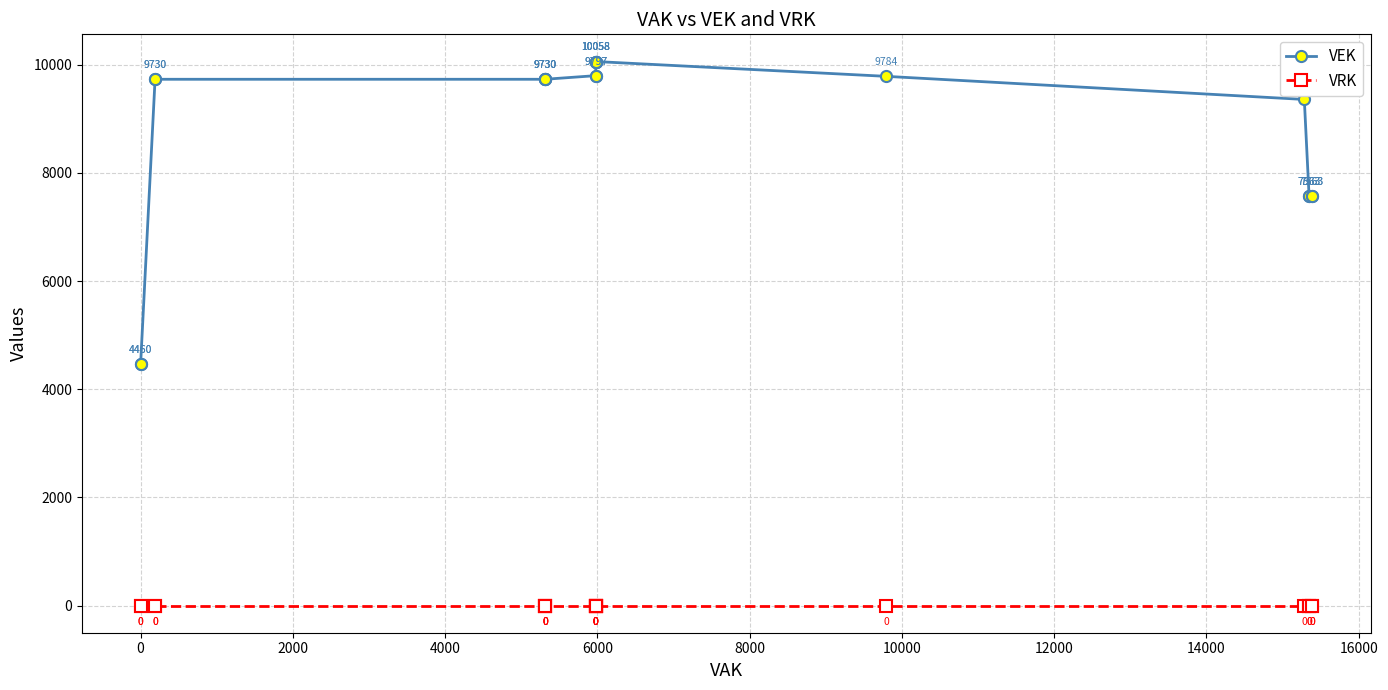

Is the value of VEK at 19 greater than the value of VRK at 12000?

Yes